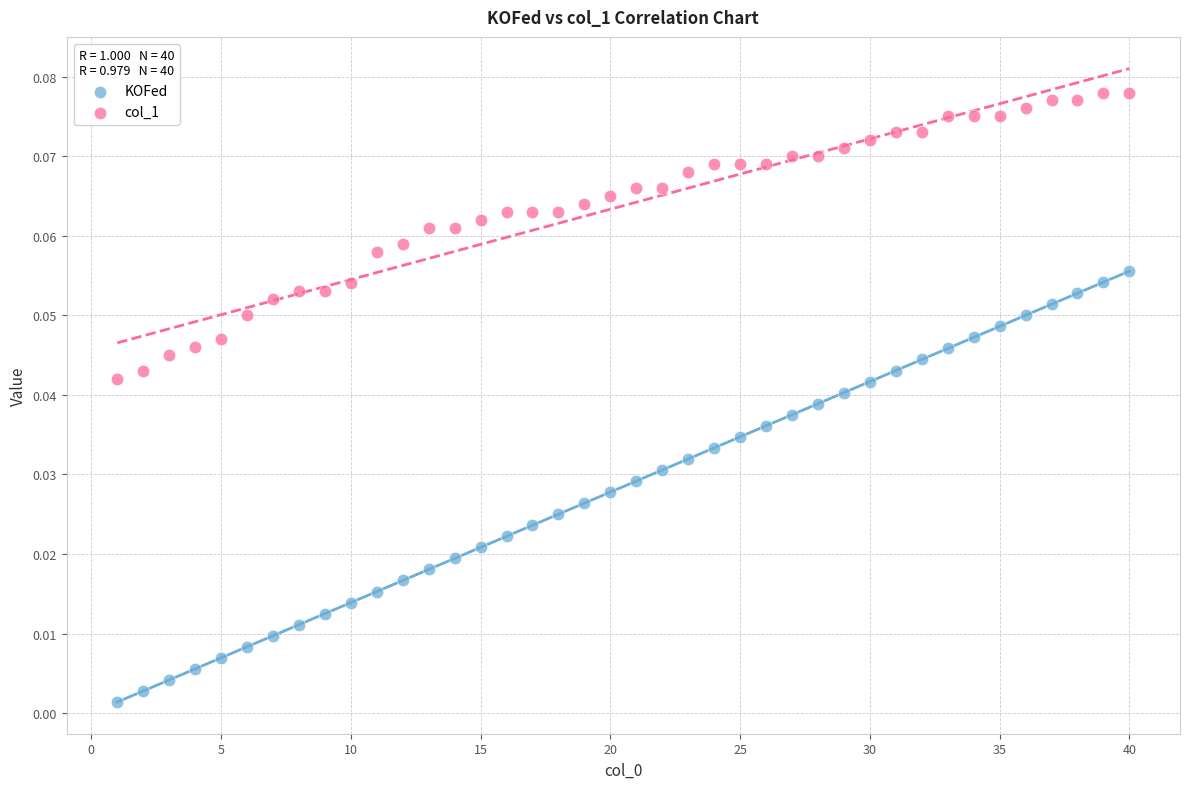

What are all the series names shown in the legend?

KOFed, col_1